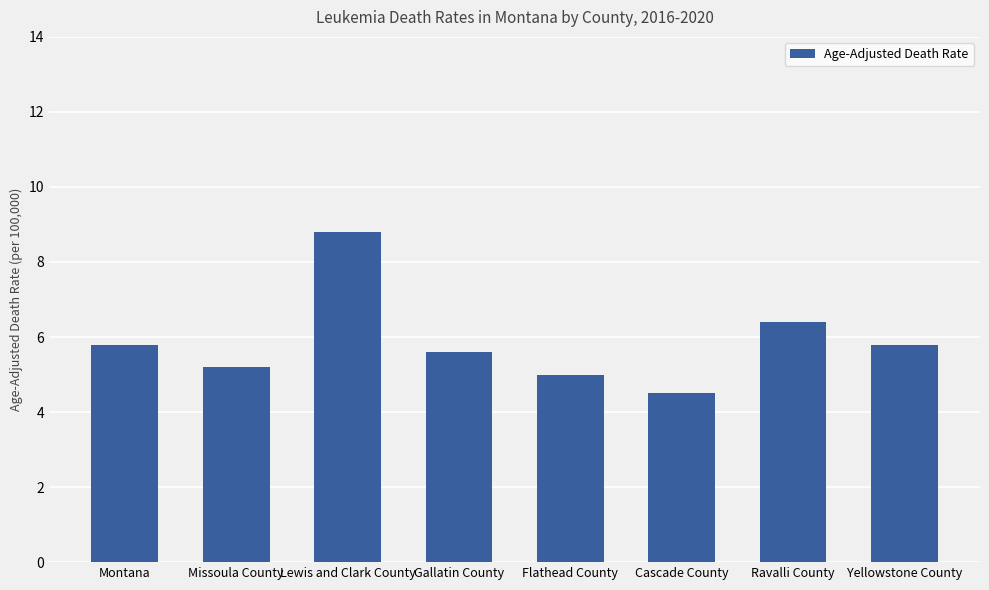

Which has a higher value, Yellowstone County or Lewis and Clark County?

Lewis and Clark County